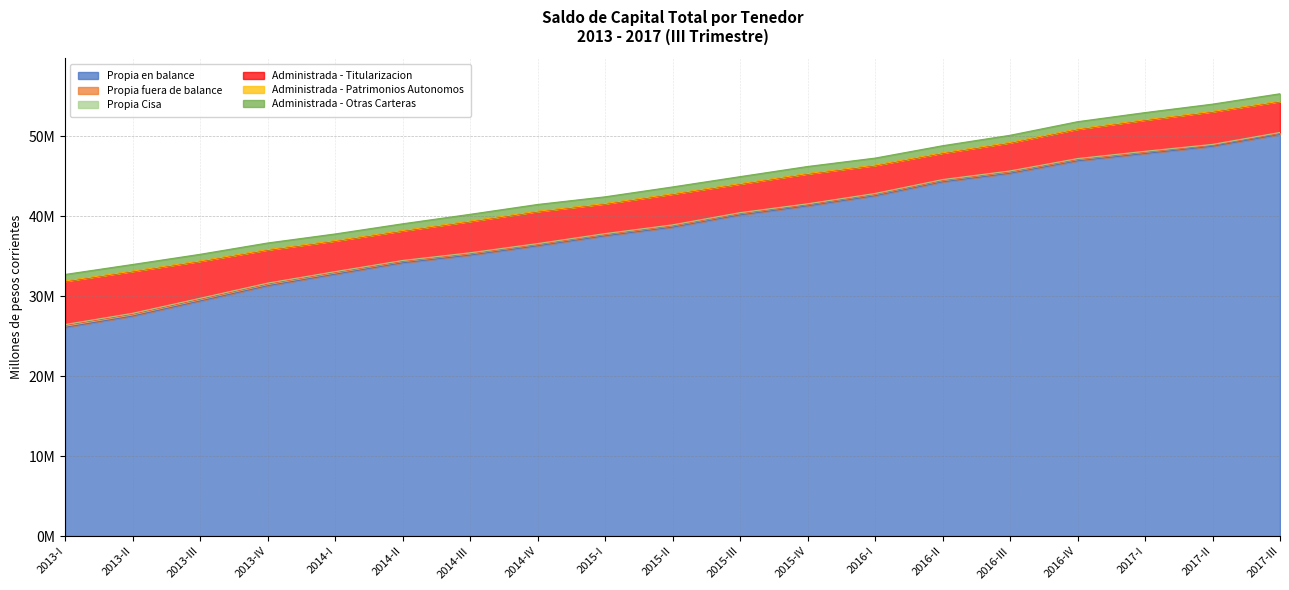

How many data points does each series have?

19